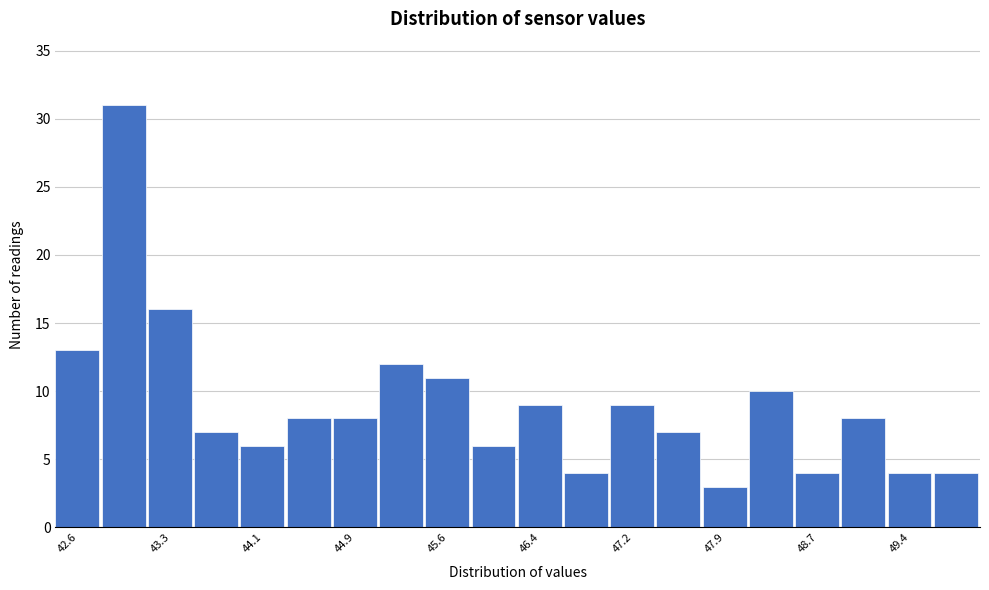

Around what value on the x-axis is the tallest bar? Give the approximate position of its centre, as read against the axis.

43.0